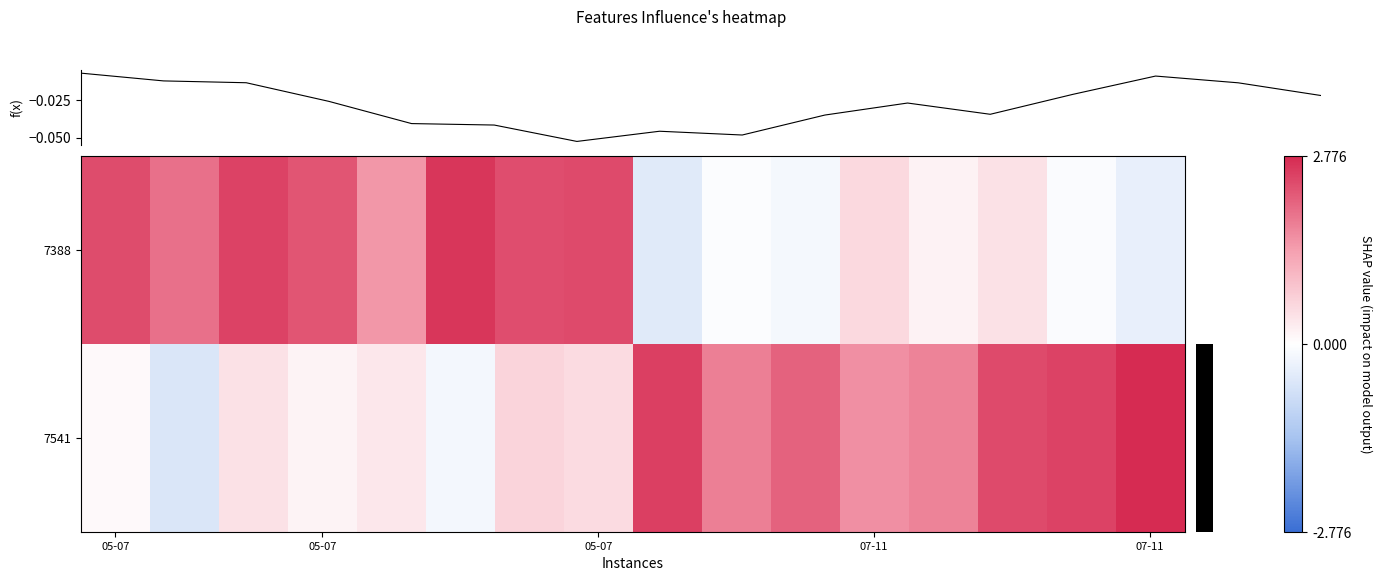

What is the spread (max minus min) of values at 10?

0.8